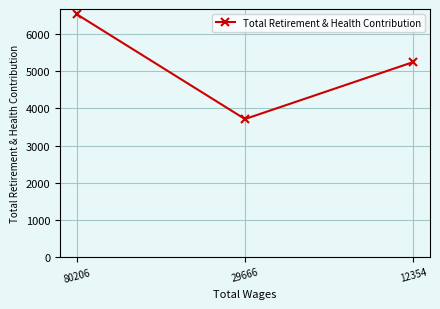

Reading left to right, what are all the values shown in this chart?

80206=6536	29666=3714	12354=5248